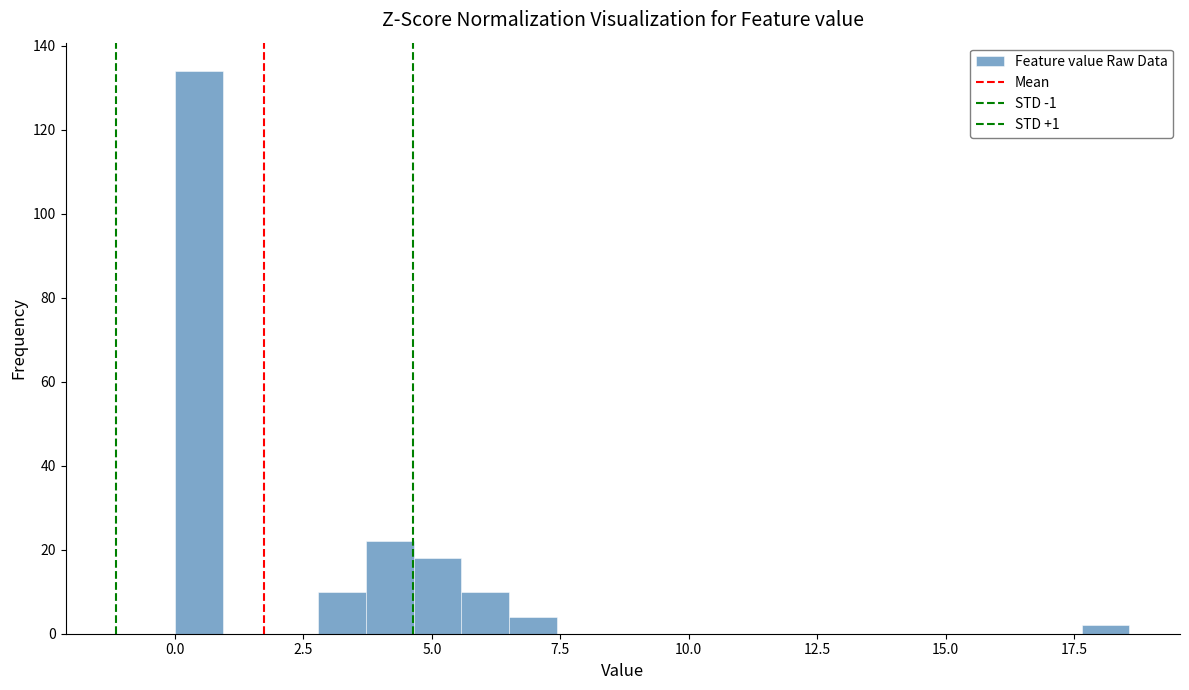

Around what value on the x-axis is the tallest bar? Give the approximate position of its centre, as read against the axis.

0.5